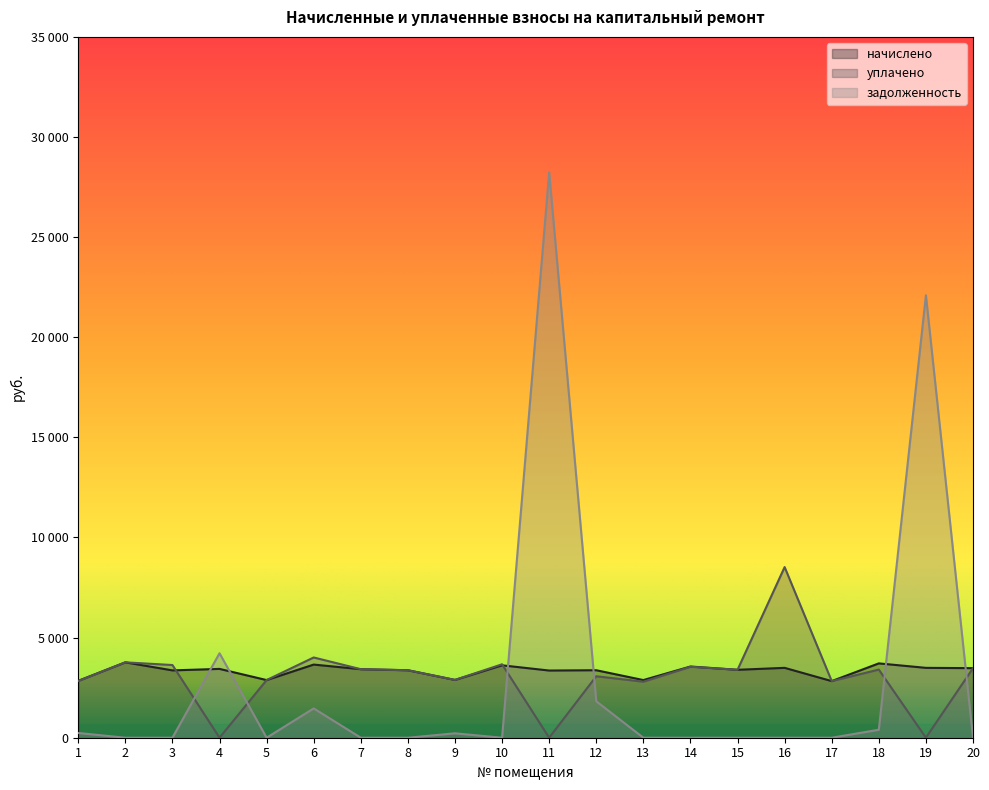

What are all the series names shown in the legend?

начислено, уплачено, задолженность